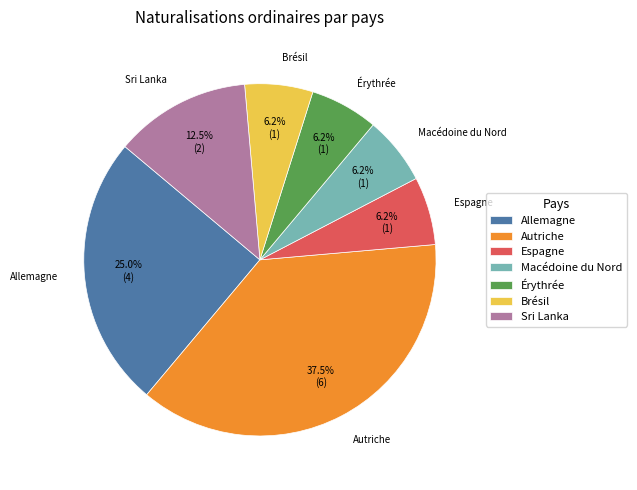

Does Macédoine du Nord represent more than half of the total?

No